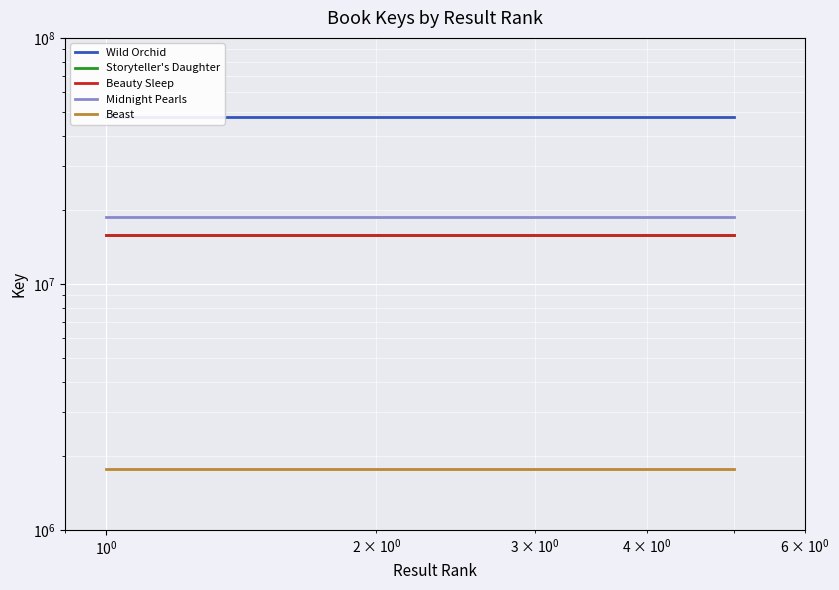

How many categories are shown in the chart?

5